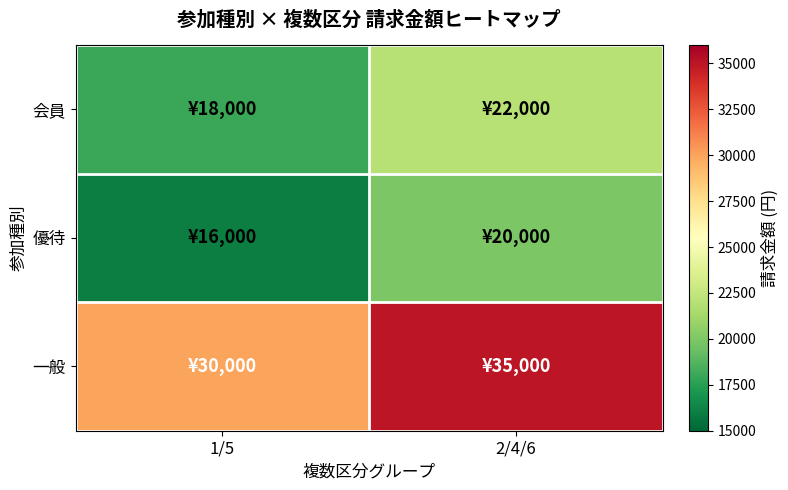

Which category has the lowest value across all series?

1/5